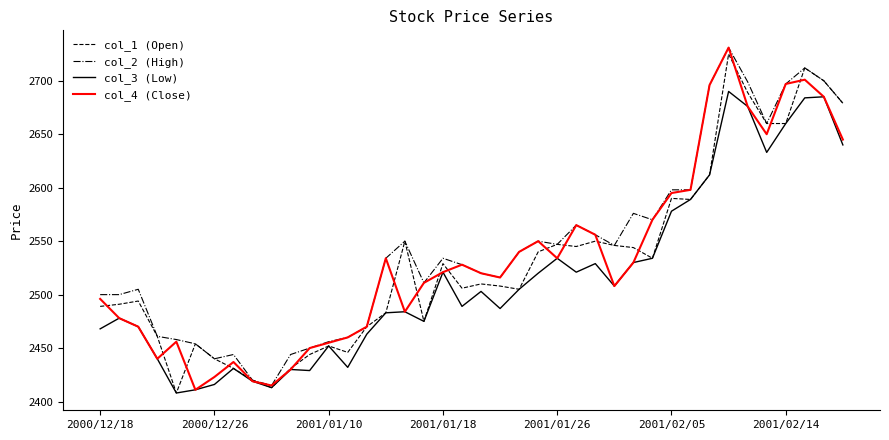

What is the maximum value for col_1 (Open)?

2725